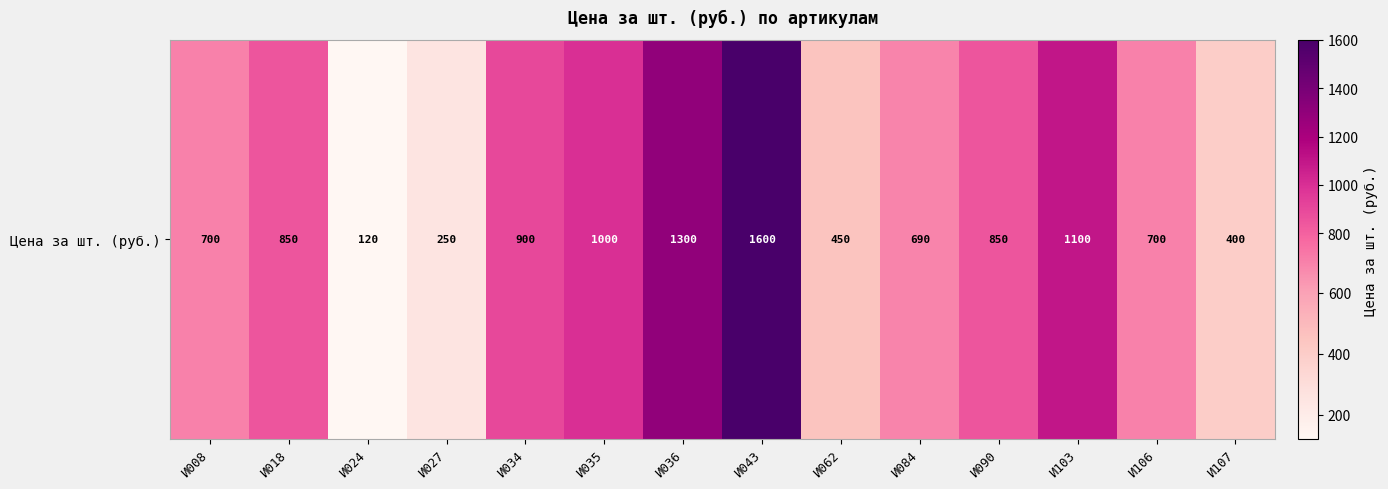

List the labels in order of value, smallest first.

И024, И027, И107, И062, И084, И008, И106, И018, И090, И034, И035, И103, И036, И043